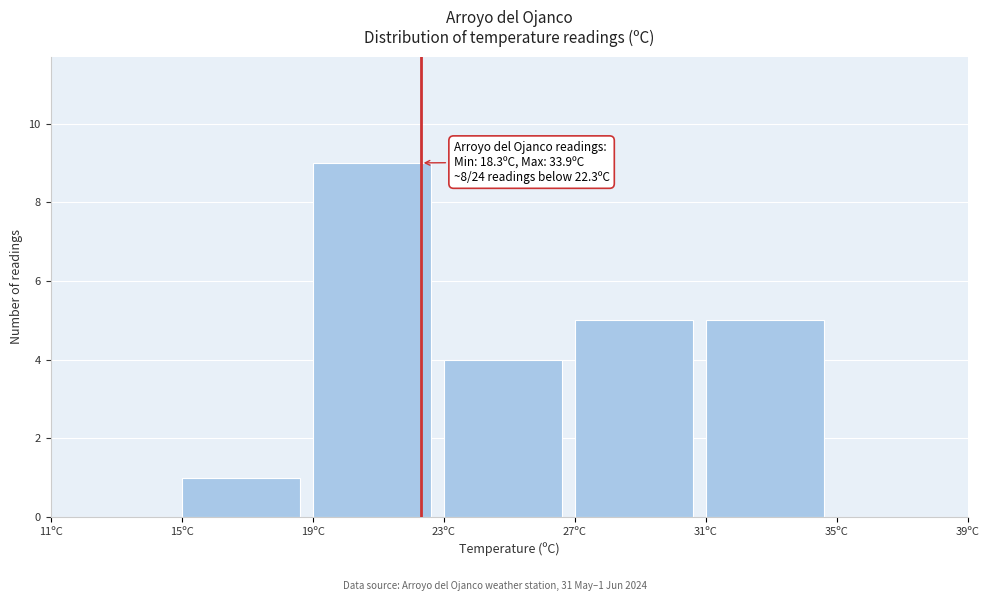

Over which range of the x-axis is the bar tallest?

19 to 23